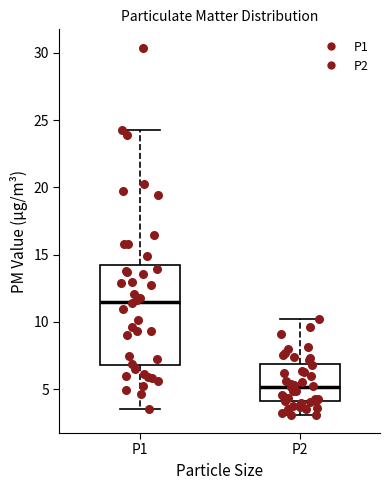

Reading left to right, read every box against the y-axis: the position of its median line, the range the box covers, and the ends of its whiskers. The values are not printed on the chart, so give them approximately, as read against the axis.

P1: median 11.5, box 7.0 to 14.0, whiskers 3.5 to 24.0
P2: median 5.0, box 4.0 to 7.0, whiskers 3.0 to 10.0